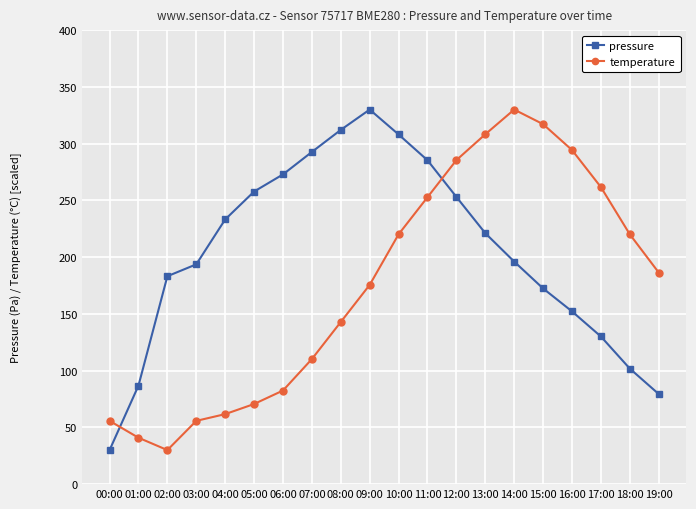

What is the total value across all series at 17:00?

391.8